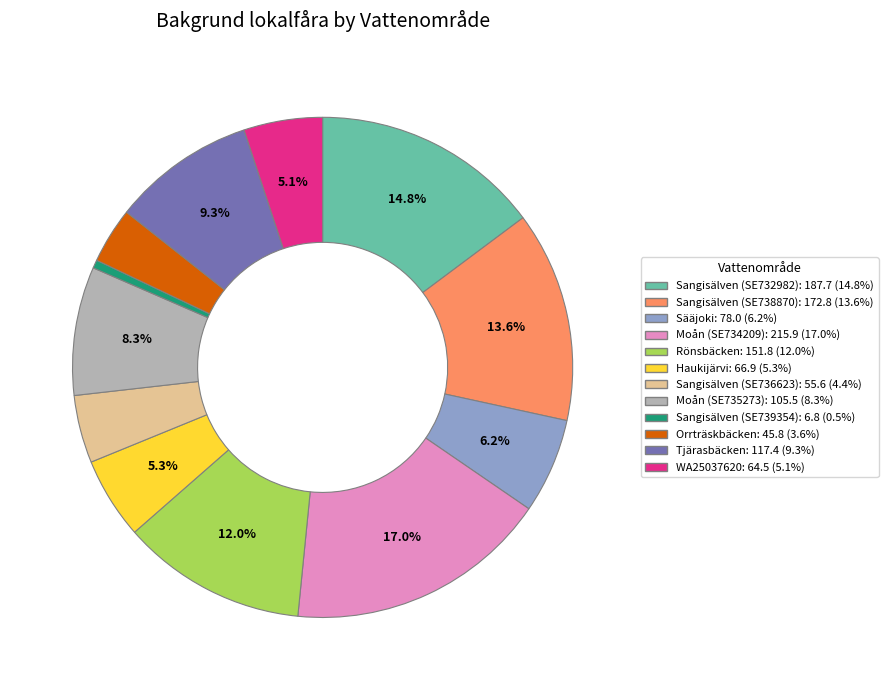

Which category has the biggest portion of the pie?

Moån (SE734209)